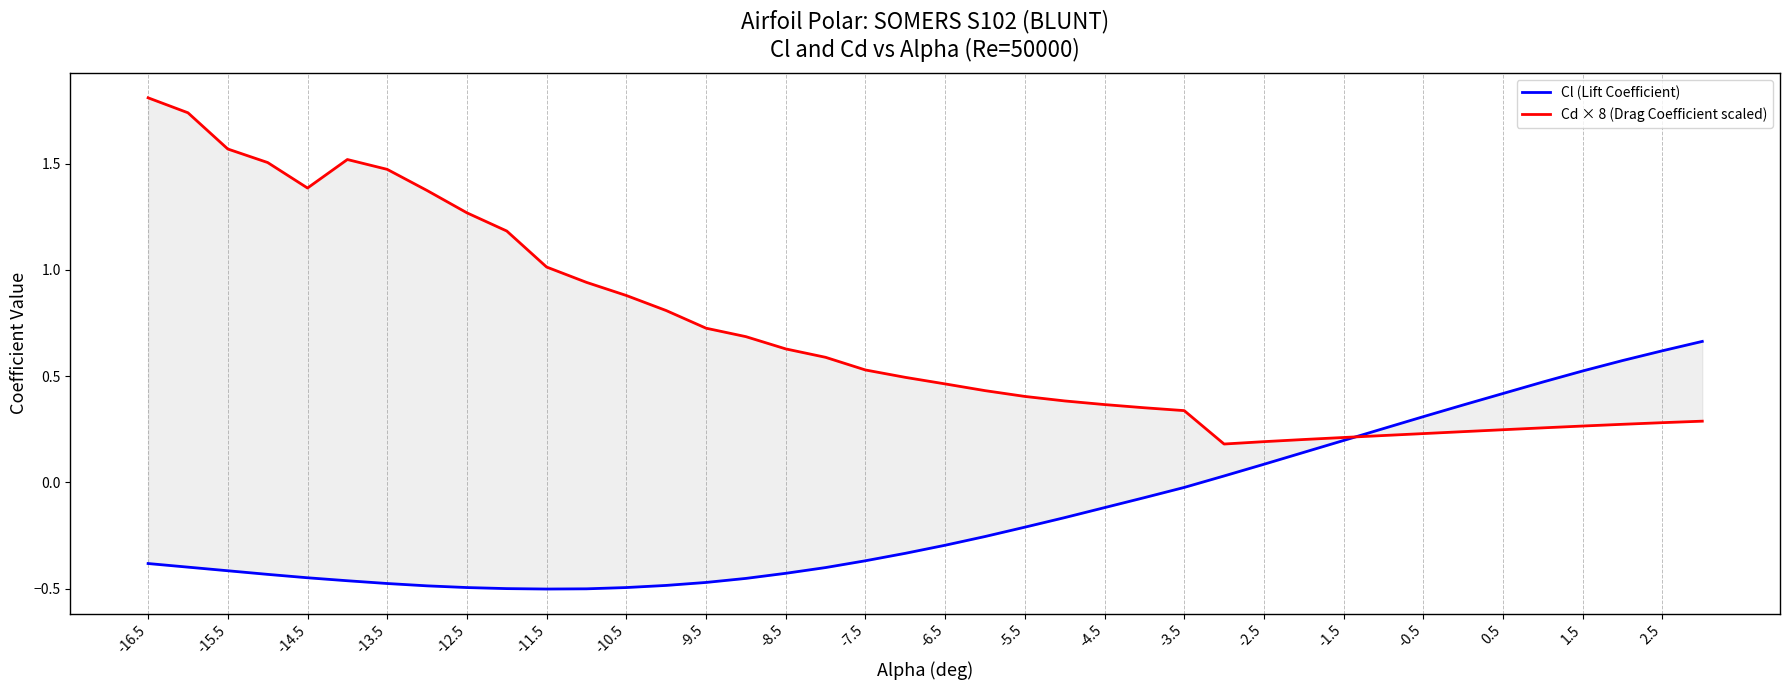

What is the maximum value for Cl (Lift Coefficient)?

0.7